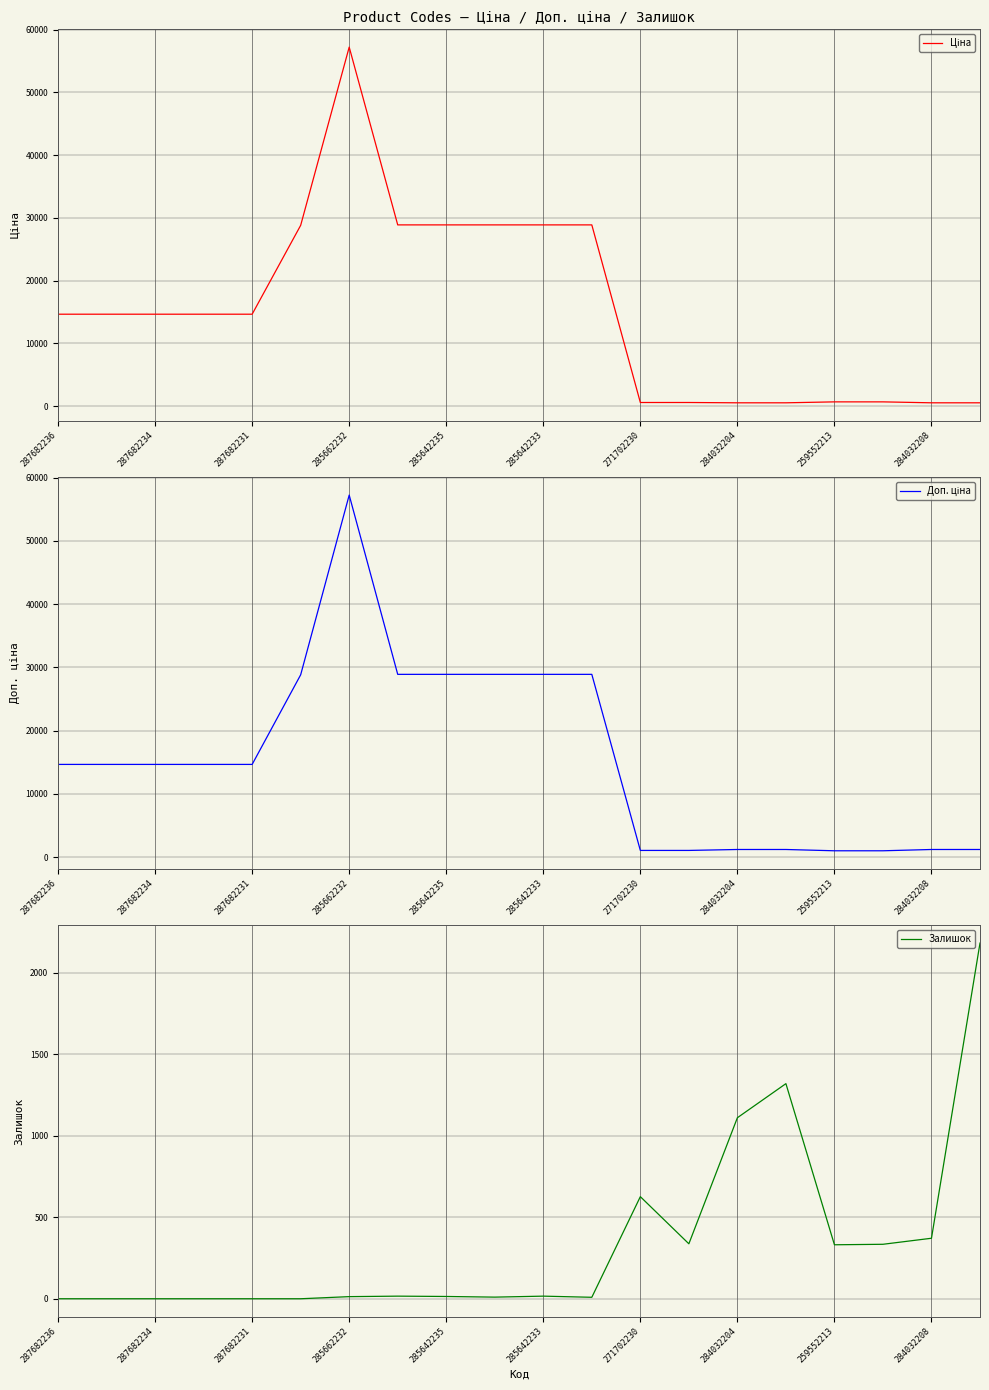

What is the highest value of the Залишок series?

2181